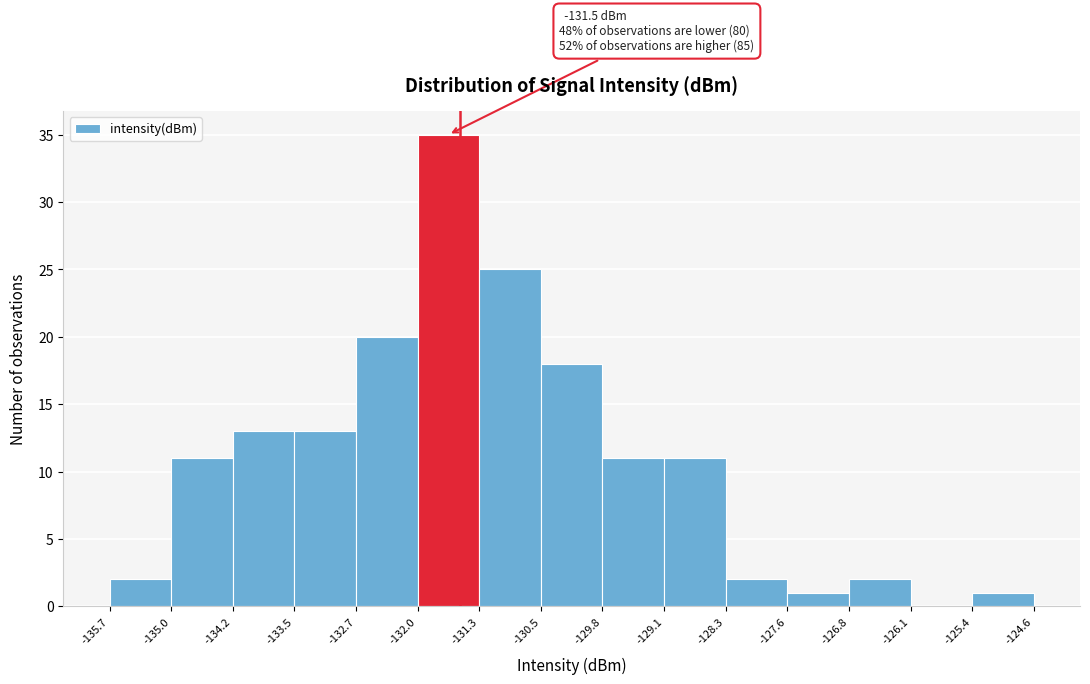

Over which range of the x-axis is the bar tallest?

-132.0 to -131.3